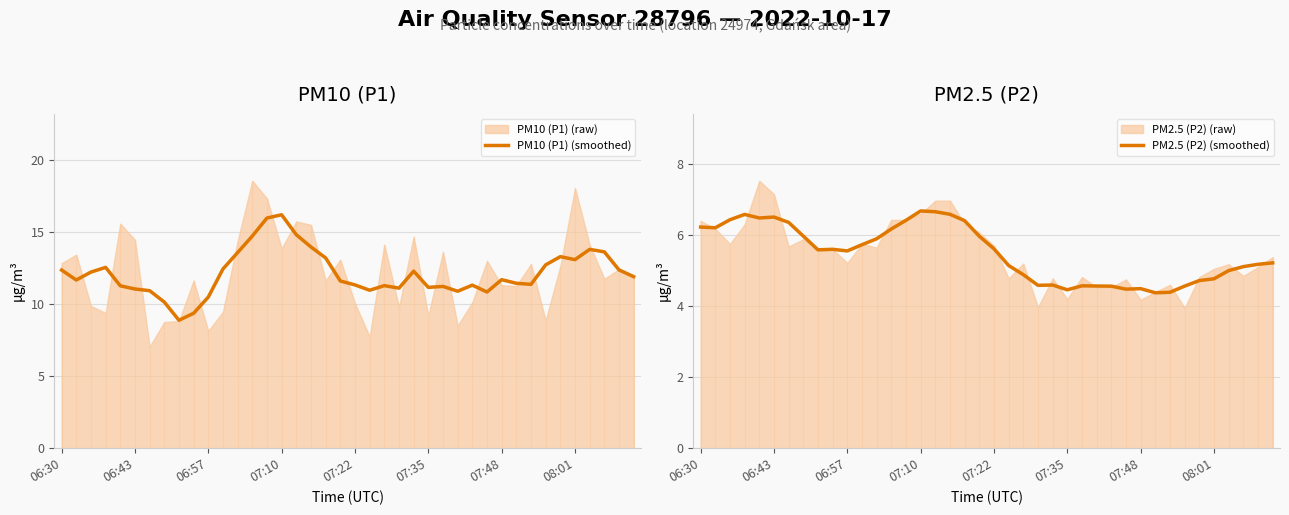

True or false: PM10 (P1) (smoothed) and PM2.5 (P2) (smoothed) cross at least once.

False